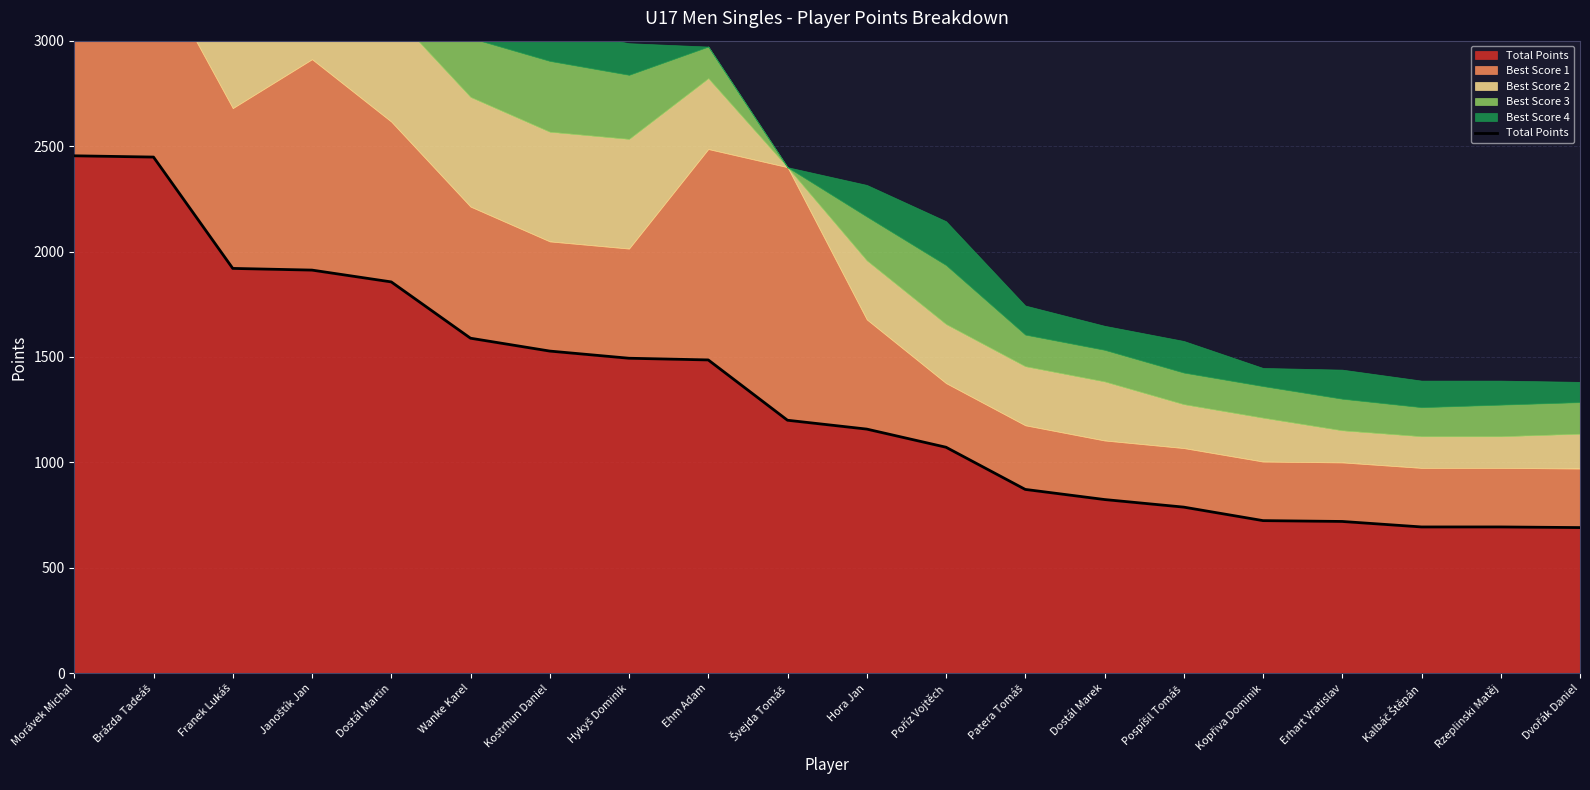

Reading right to left, list all the values displayed in this chart.

691	694	694	720	724	788	824	872	1072	1158	1200	1486	1494	1528	1589	1856	1912	1920	2448	2454